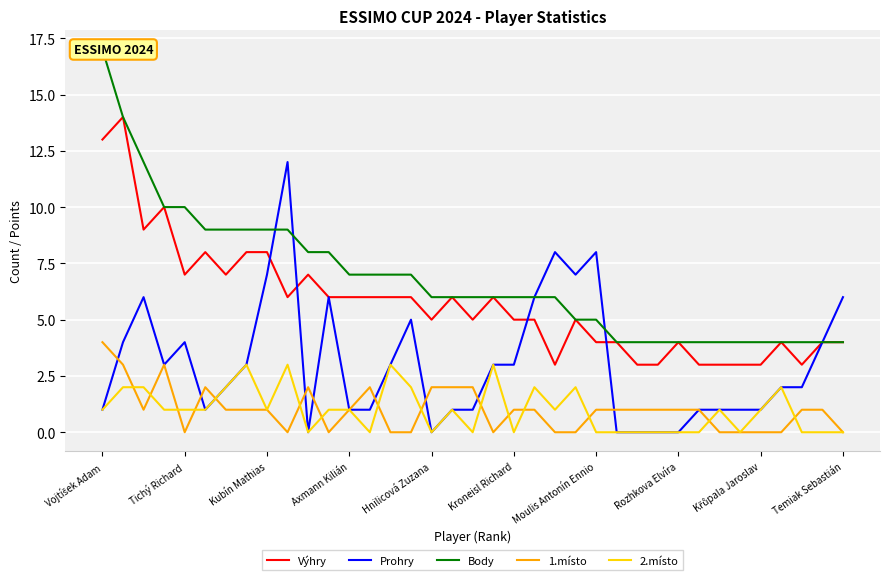

Which series has the largest total across all categories?

Body